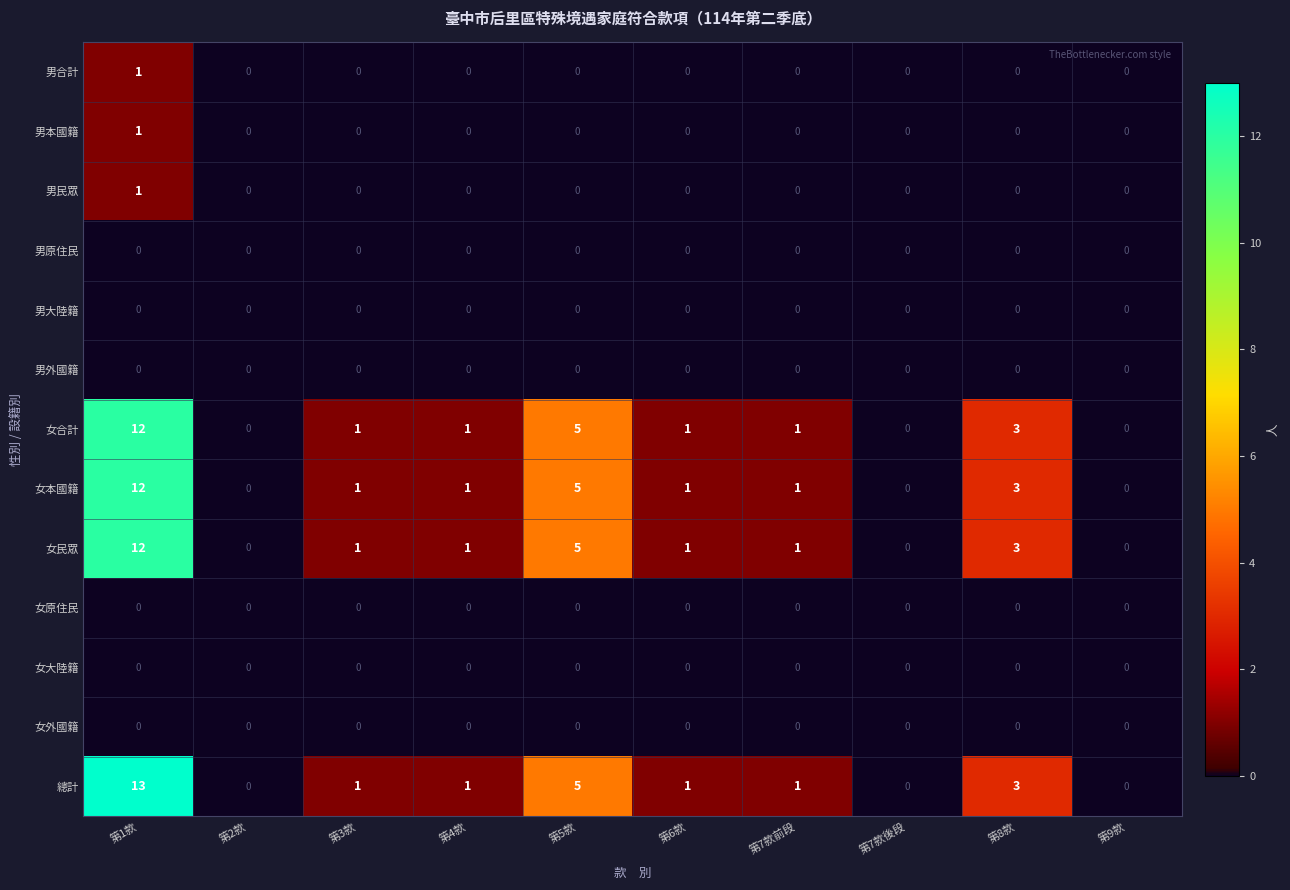

What is the spread (max minus min) of values at 第6款?

1